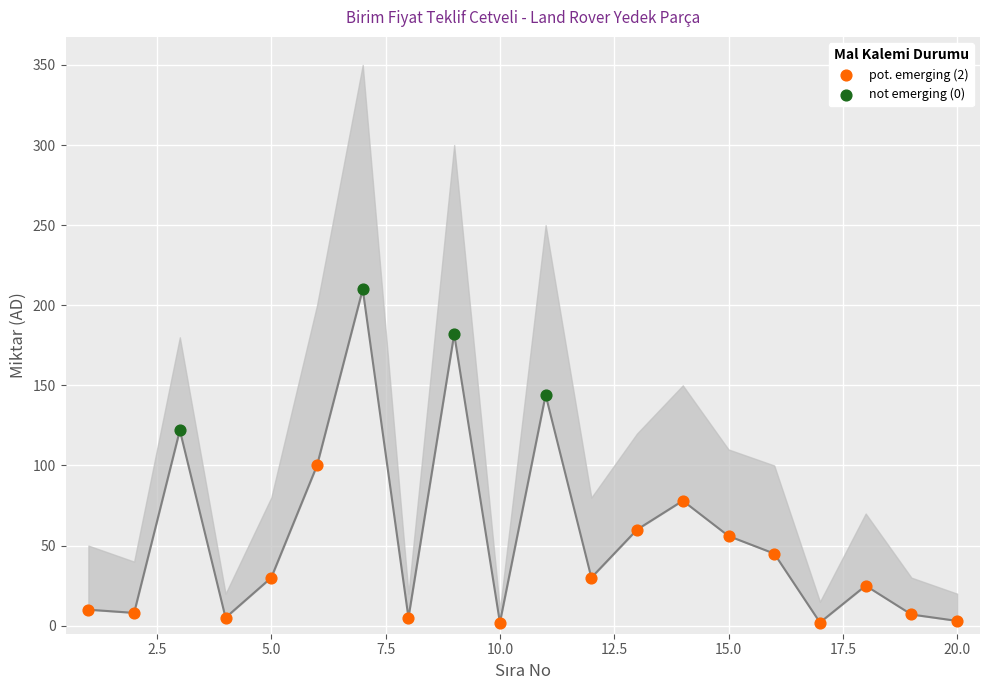

Which series has the widest spread of Y values?

pot. emerging (2)